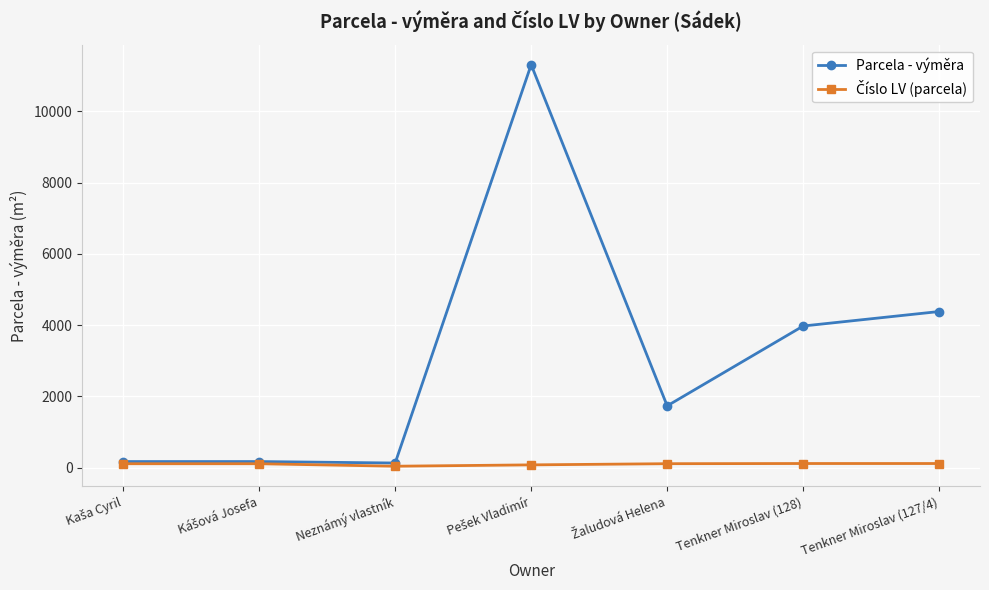

How many data points does each series have?

7